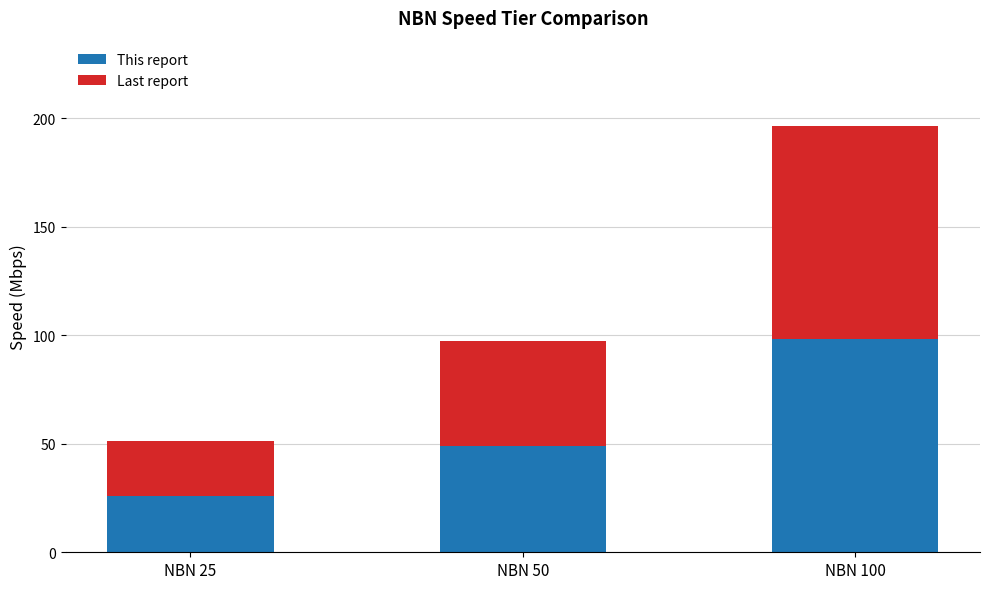

What is the difference between the This report values at NBN 100 and NBN 25?

72.3